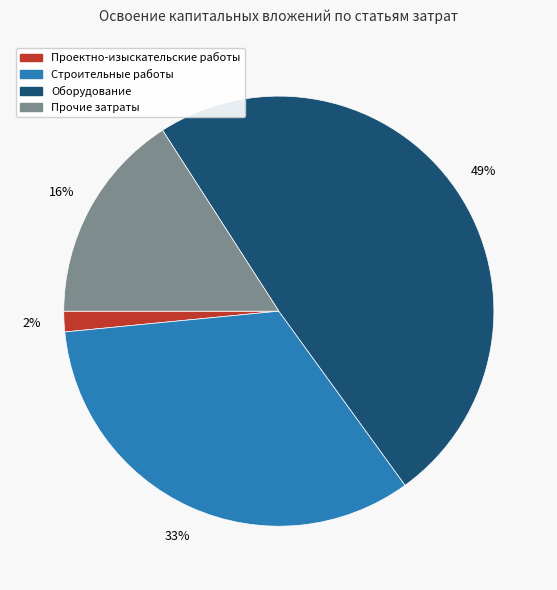

Is there a majority slice in this chart?

No